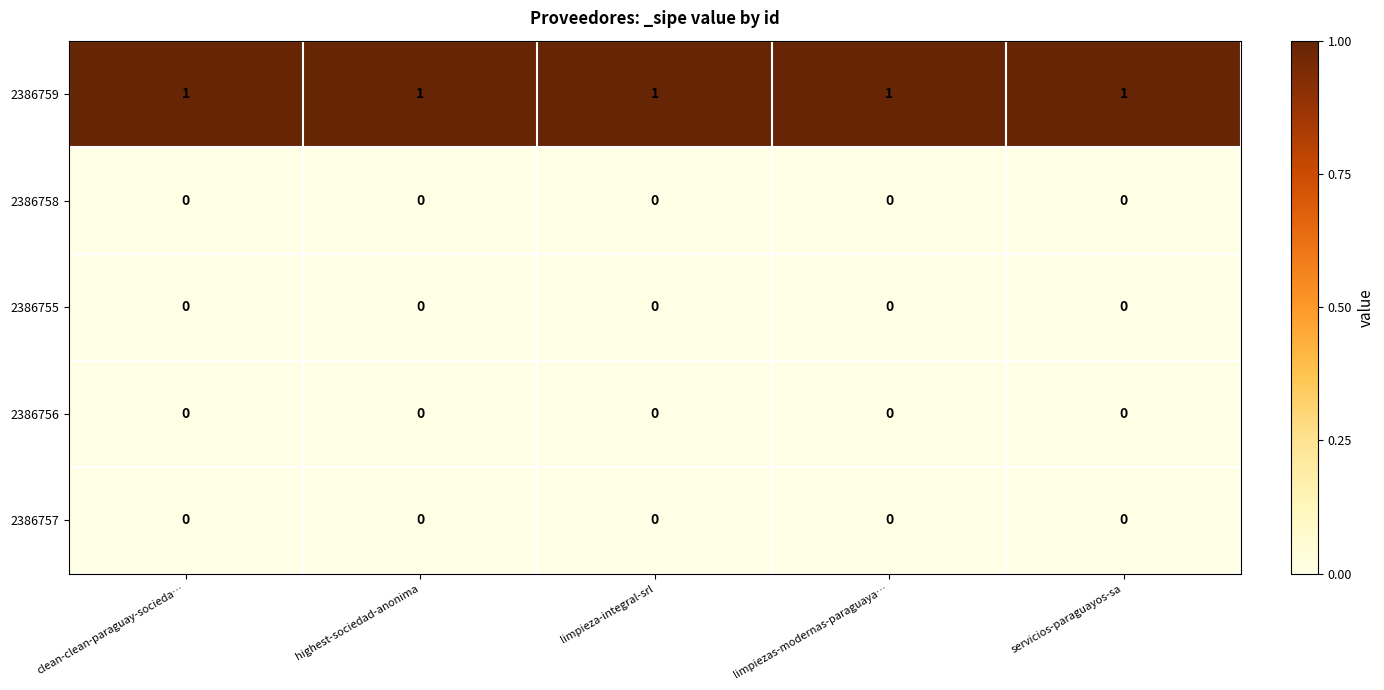

Is it true that 2386757 equals 0 at clean-clean-paraguay-socieda…?

True